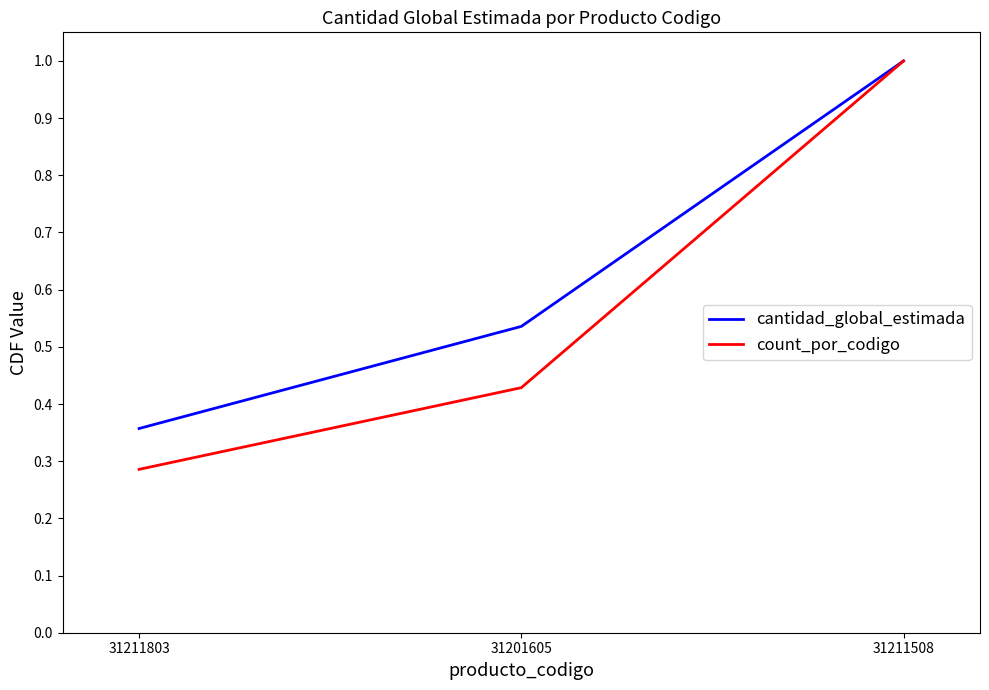

List the series in order of their overall mean, highest first.

cantidad_global_estimada, count_por_codigo